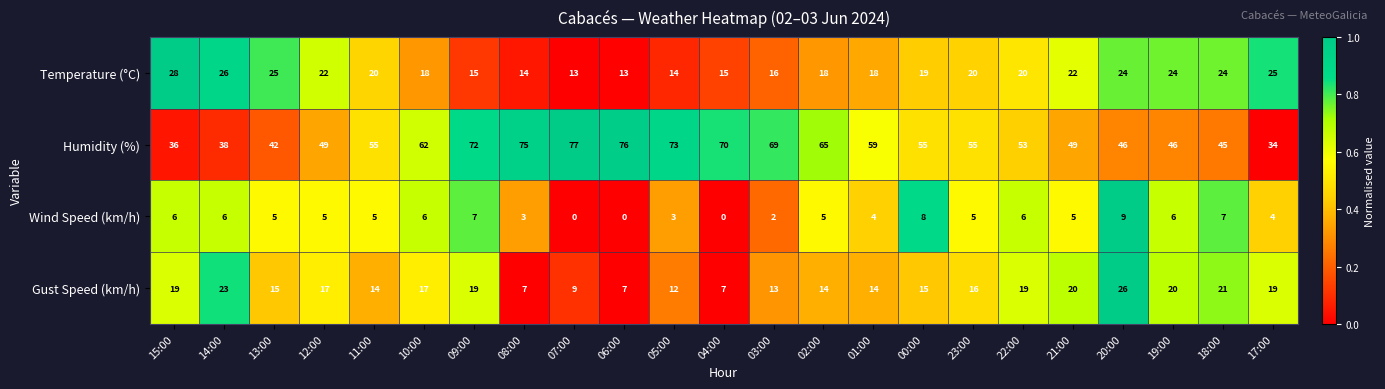

At which category does the chart reach its peak across all series?

07:00